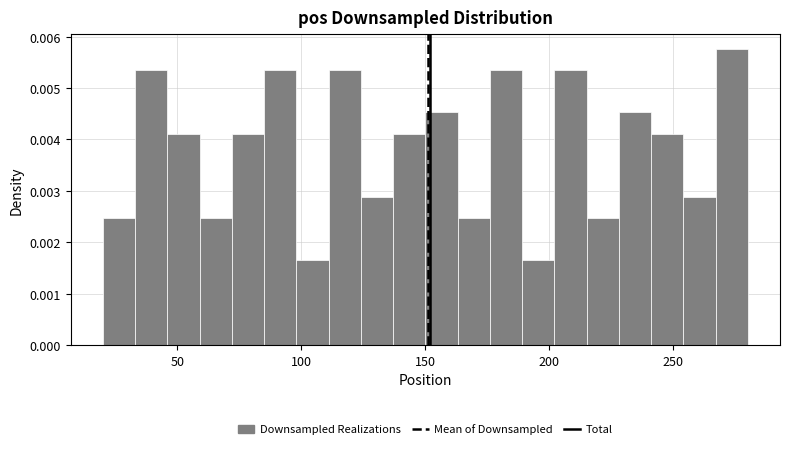

Read against the x-axis, roughly where is the centre of the tallest bar?

275